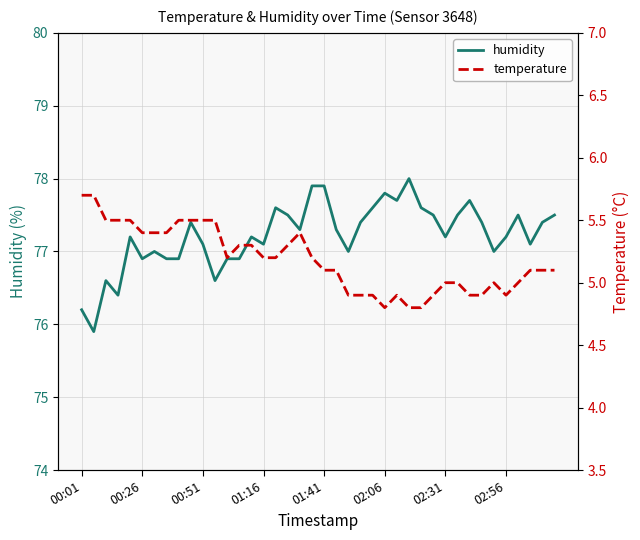

What is the sum of all humidity values?

3088.8